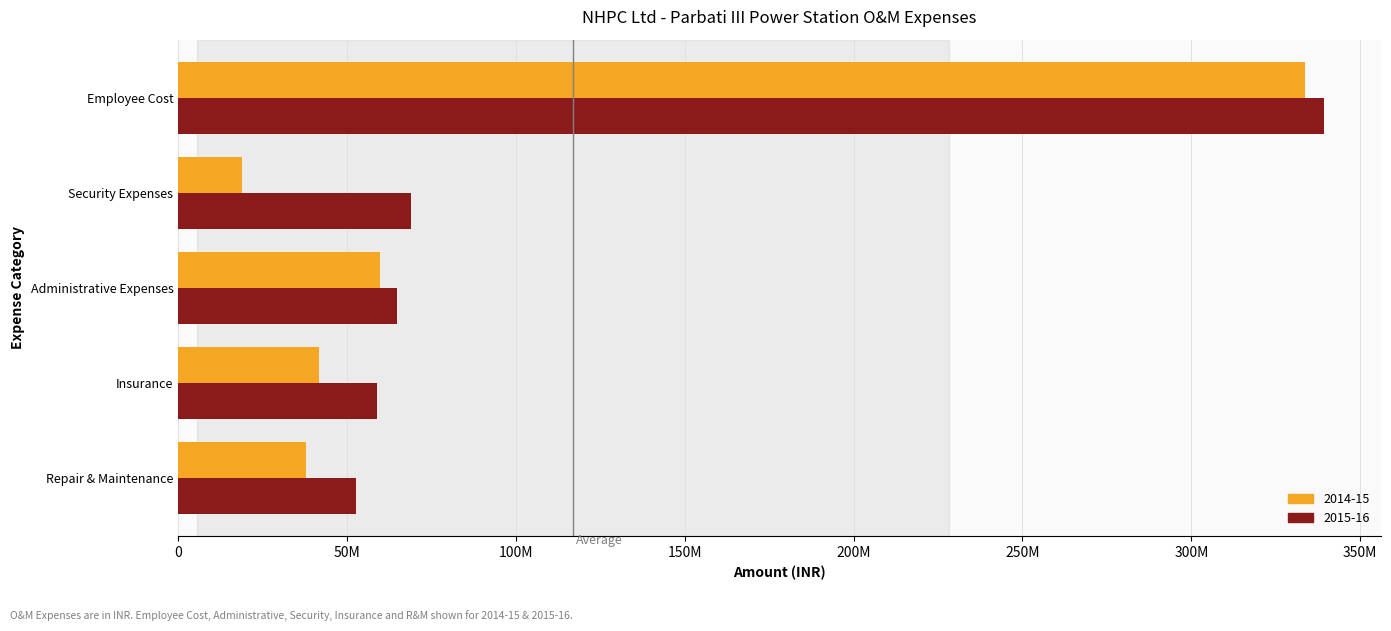

Rank the series by their maximum value, from lowest to highest.

2014-15, 2015-16